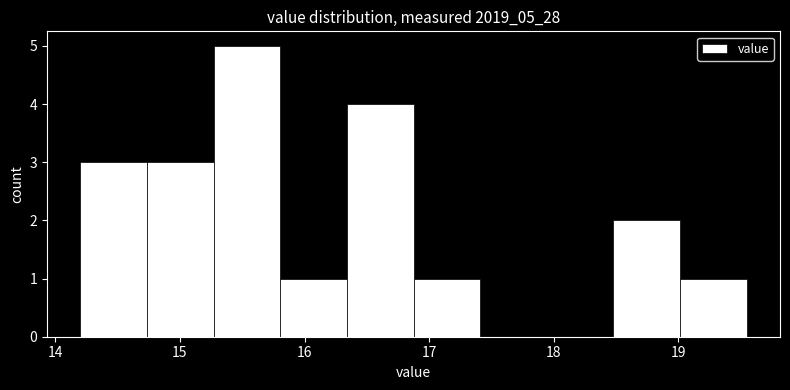

Over which range of the x-axis is the bar tallest?

15.3 to 15.8